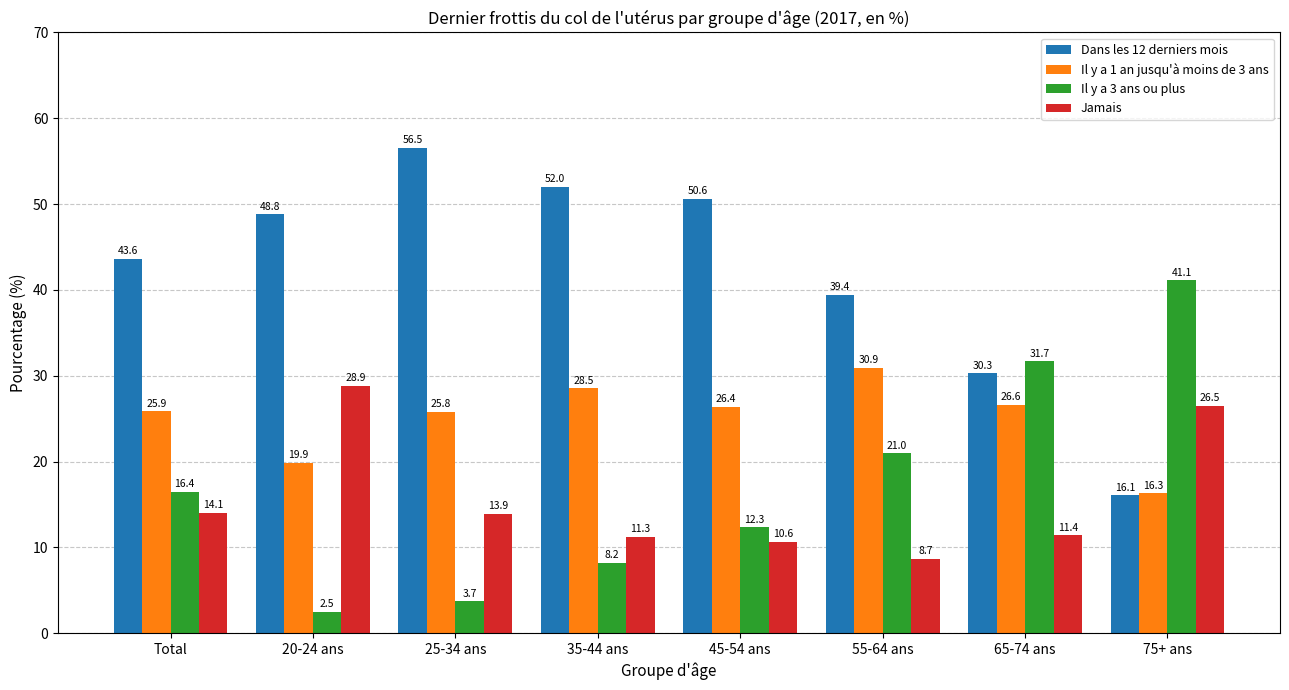

Which series has the largest range (max minus min)?

Dans les 12 derniers mois